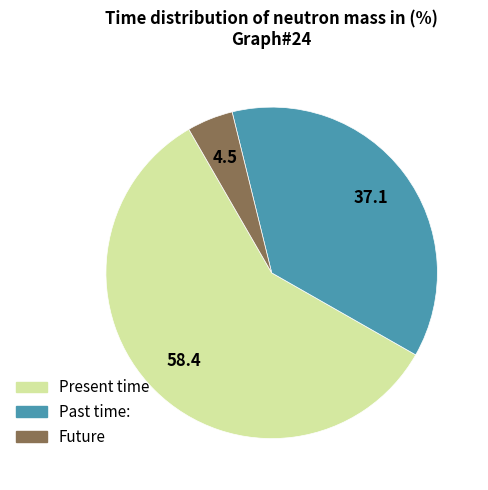

What is the largest slice in the pie chart?

Present time